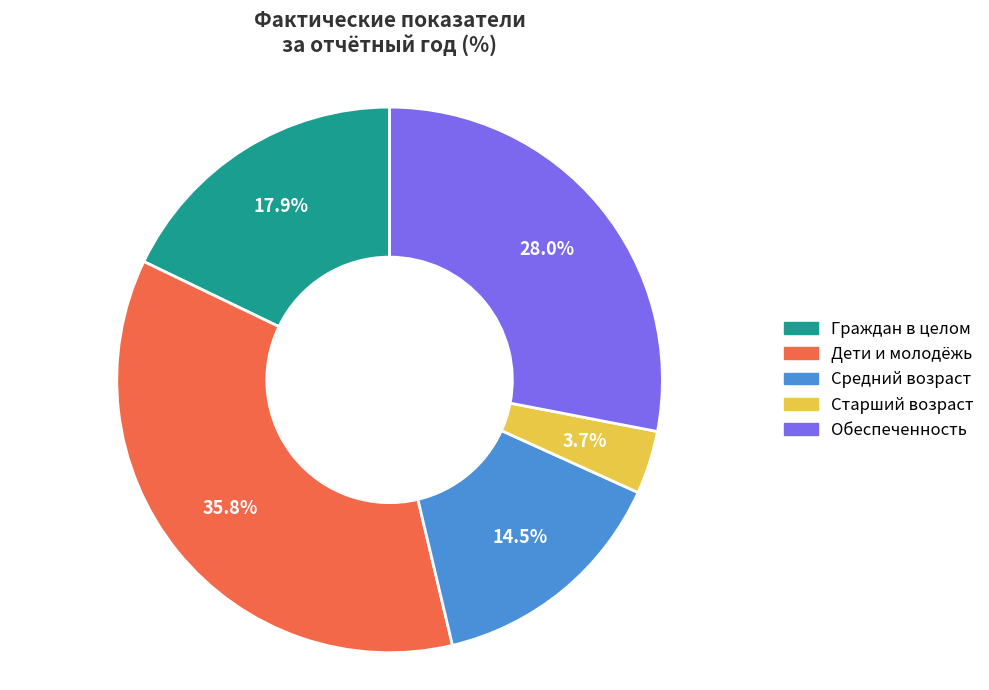

Count the number of slices in the pie.

5